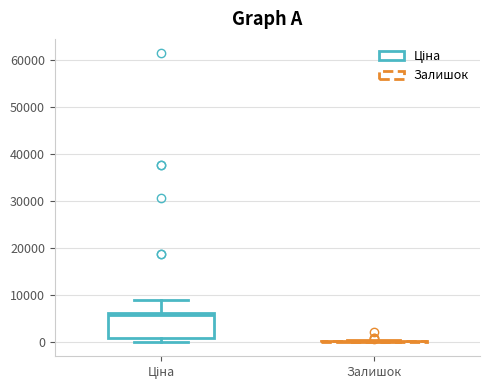

Where is the lower edge of the box for Ціна on the y-axis? The values are not printed on the chart, so give them approximately, as read against the axis.

1000